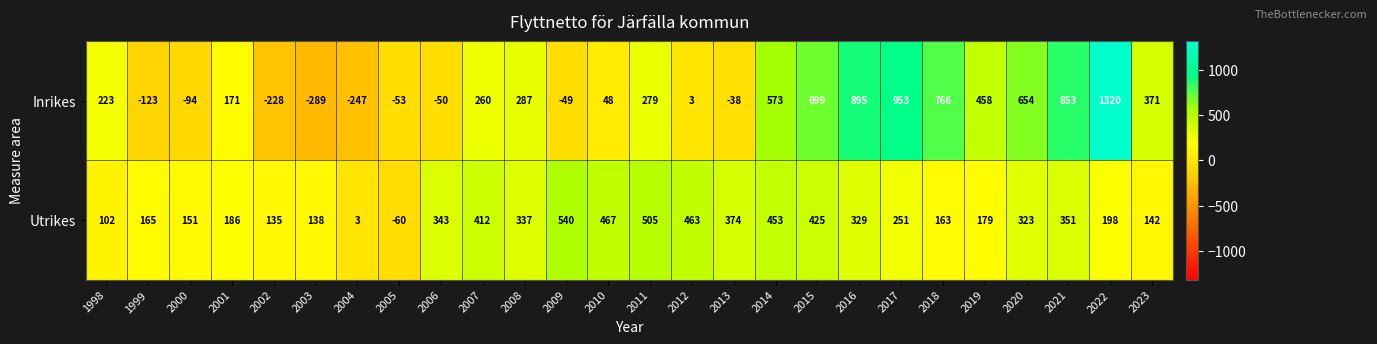

What is the difference between the Utrikes values at 2000 and 2019?

28